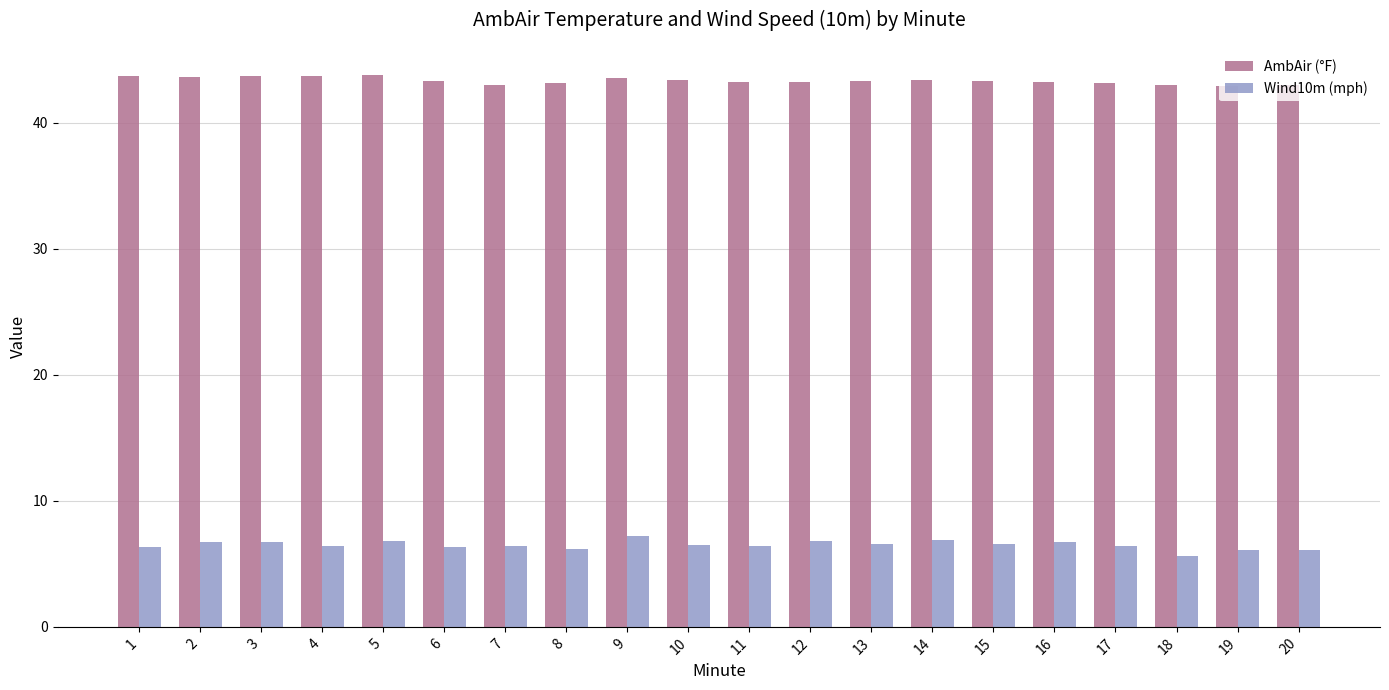

How many bars are there in each group?

2